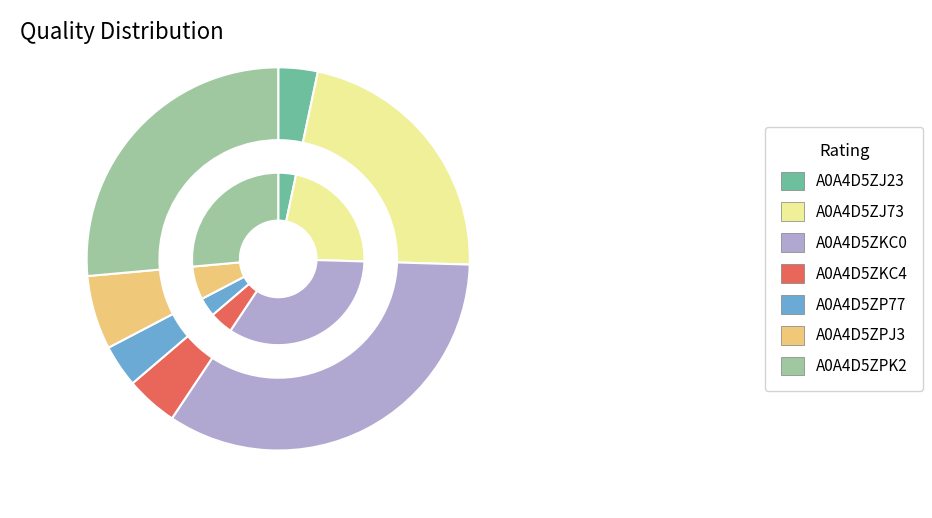

How many segments does this pie chart have?

7